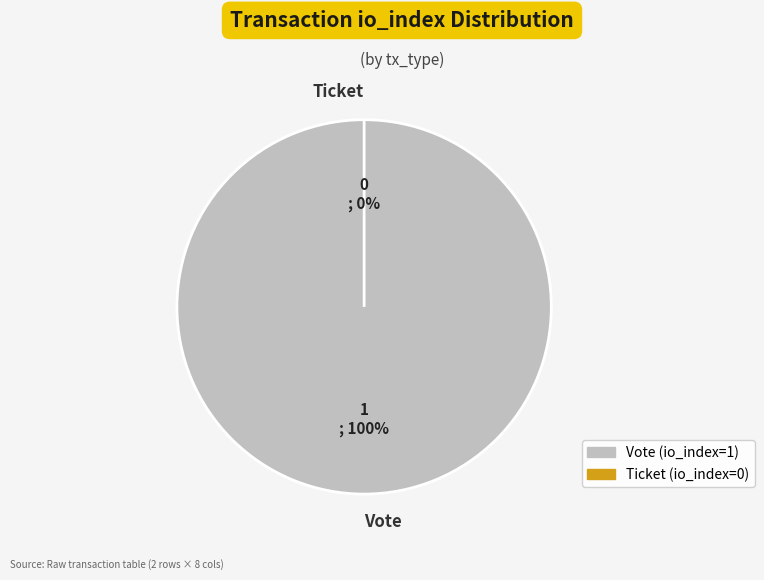

Rank the categories by value from highest to lowest.

Vote (io_index=1), Ticket (io_index=0)